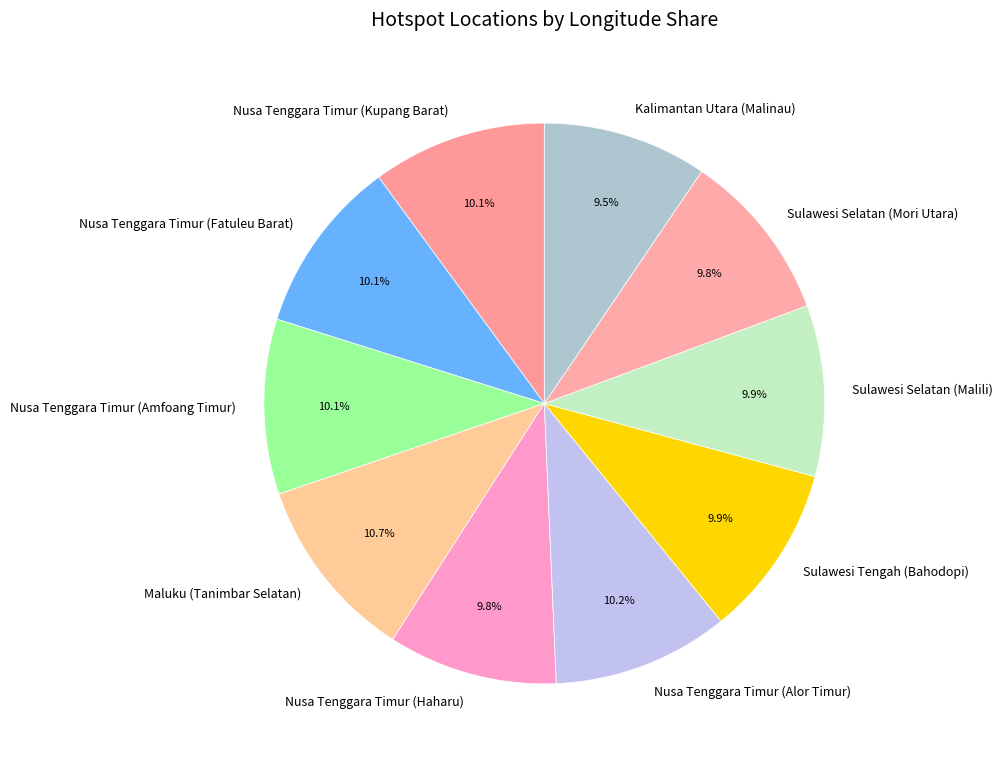

Is it true that Nusa Tenggara Timur (Kupang Barat) is 1% of the pie?

False